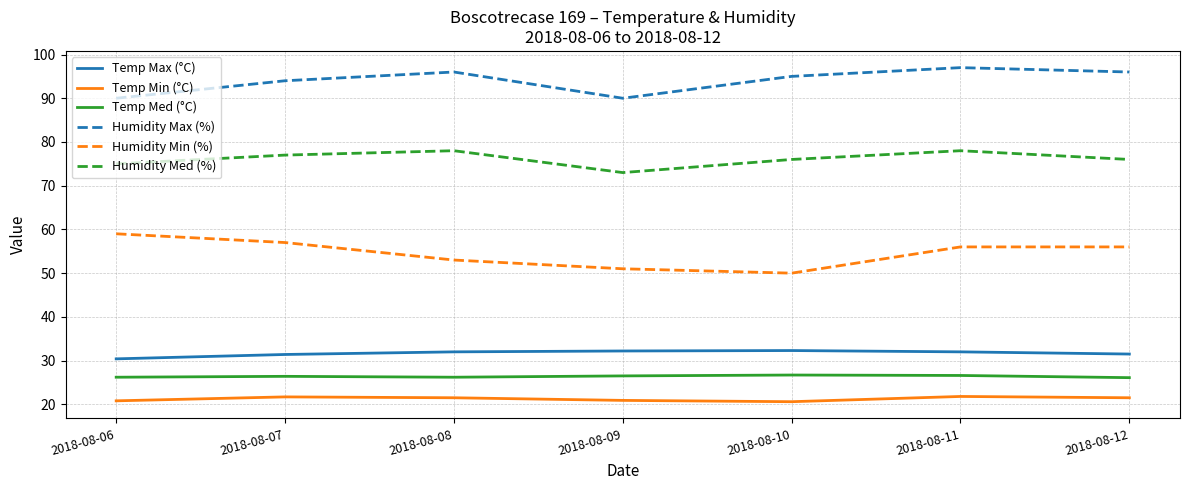

Is the value of Temp Max (°C) at 2018-08-07 greater than the value of Temp Min (°C) at 2018-08-08?

Yes